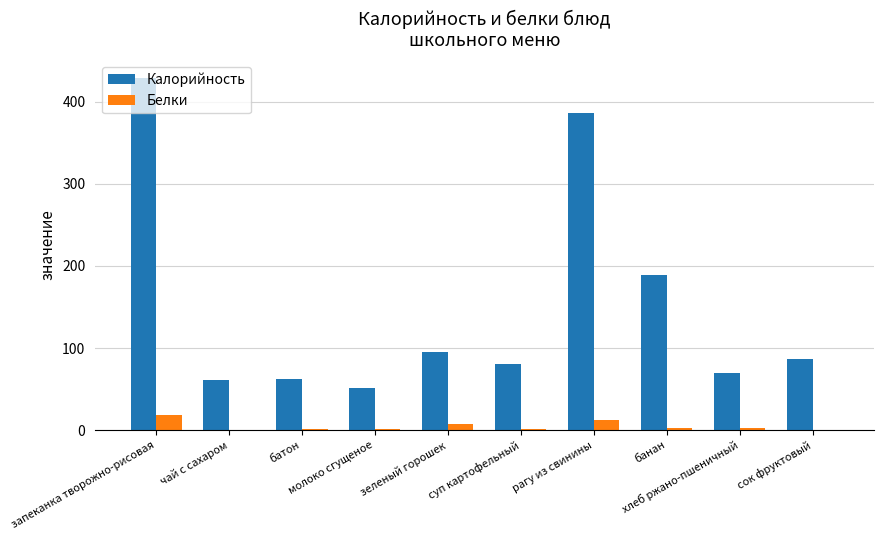

What is the sum of the Белки values at батон and сок фруктовый?

2.6